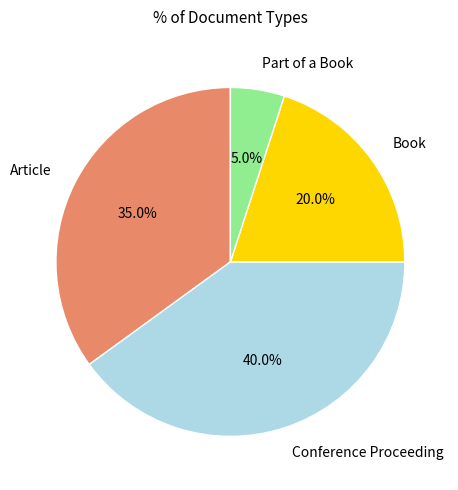

Count the number of slices in the pie.

4